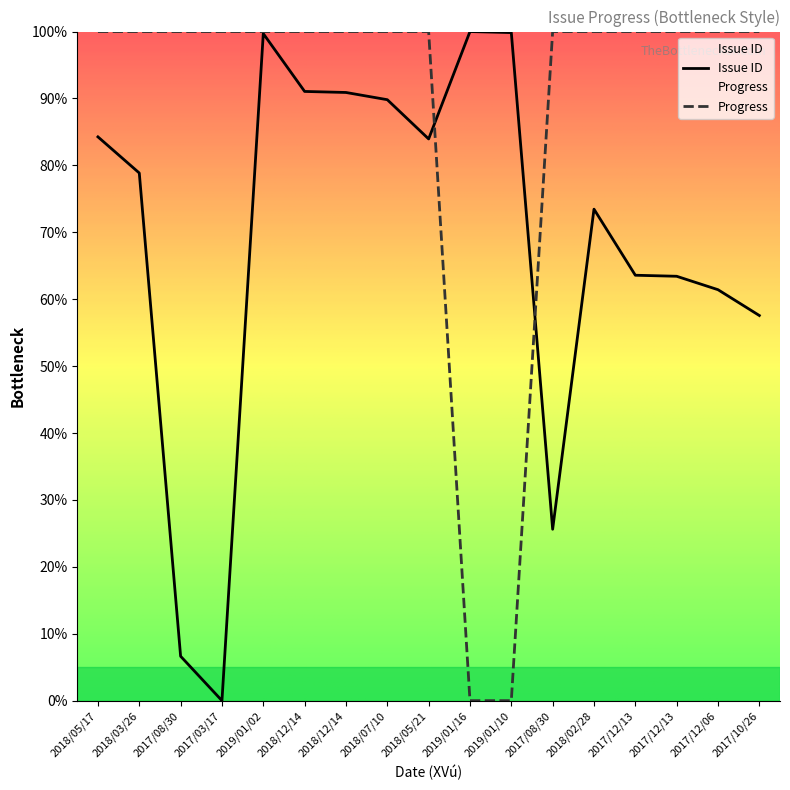

What is the approximate value of Progress at 2018/05/17?

100.0